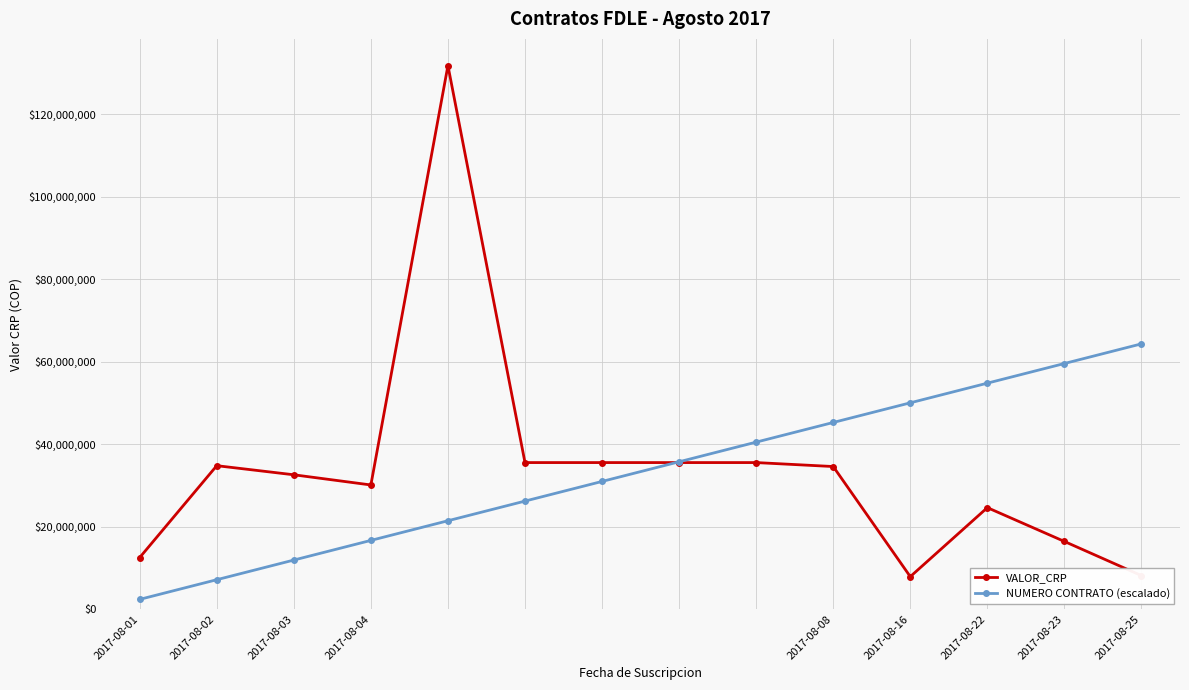

What is the value of the NUMERO CONTRATO (escalado) point at the 8th from the left?

35712096.8